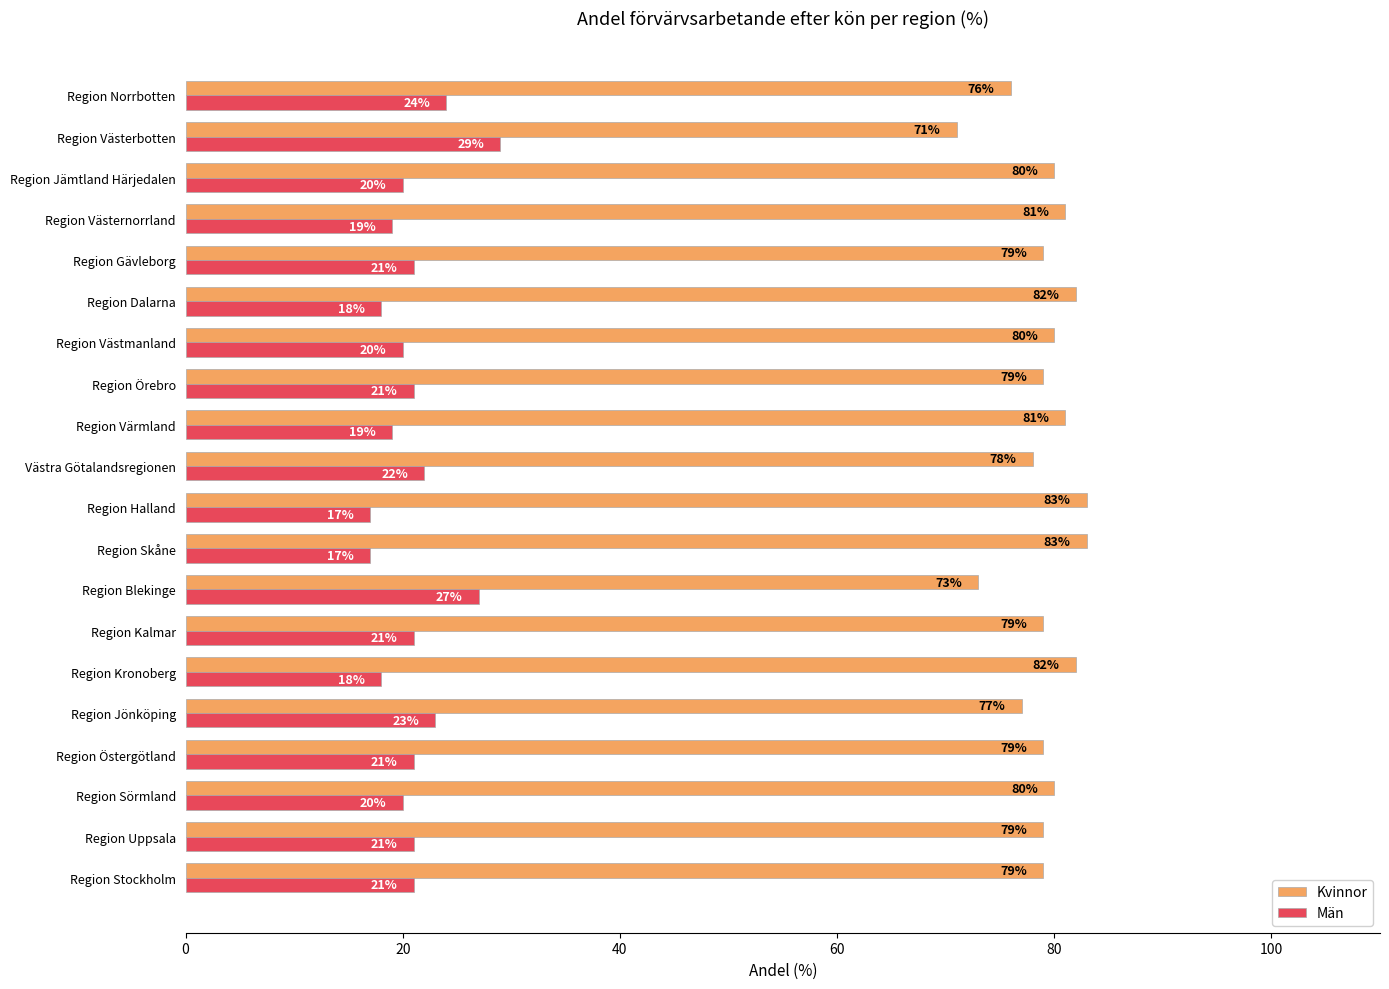

Count the number of categories in the chart.

20